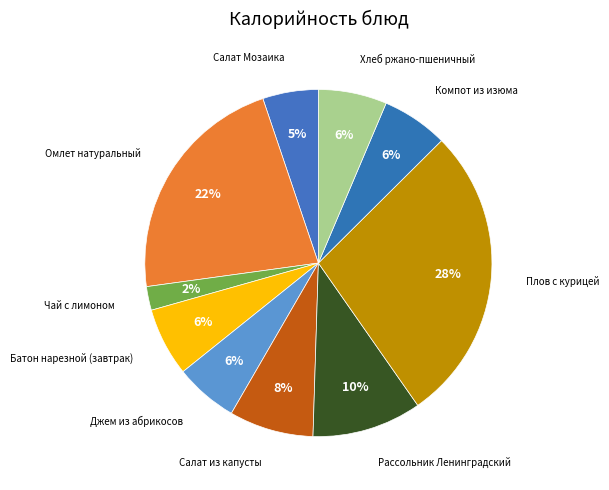

Count the number of slices in the pie.

10